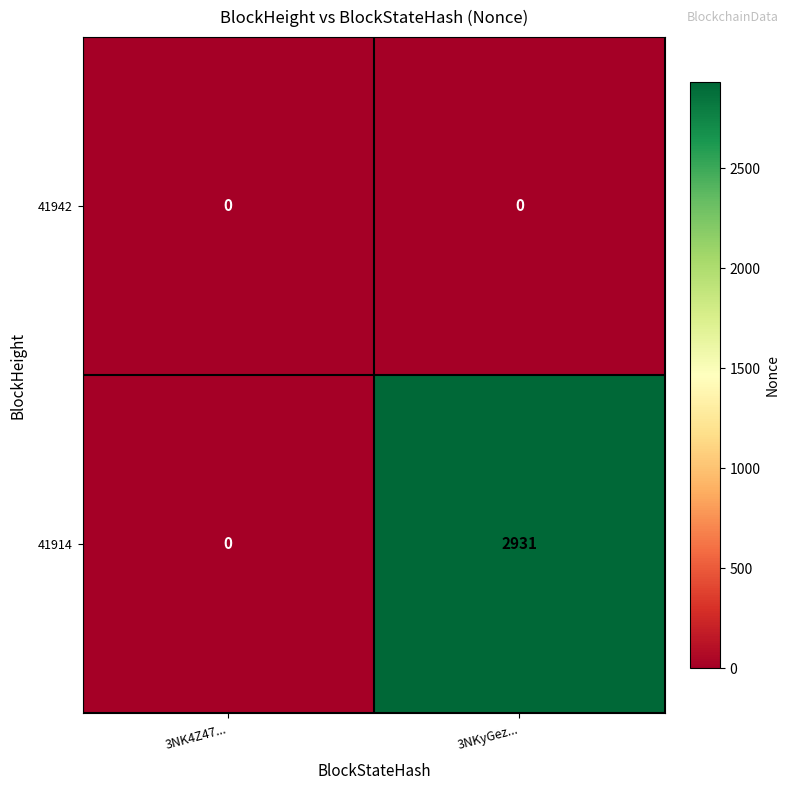

Reading left to right, what are all the values shown in this chart?

41942: 3NK4Z47...=0	3NKyGez...=0
41914: 3NK4Z47...=0	3NKyGez...=2931